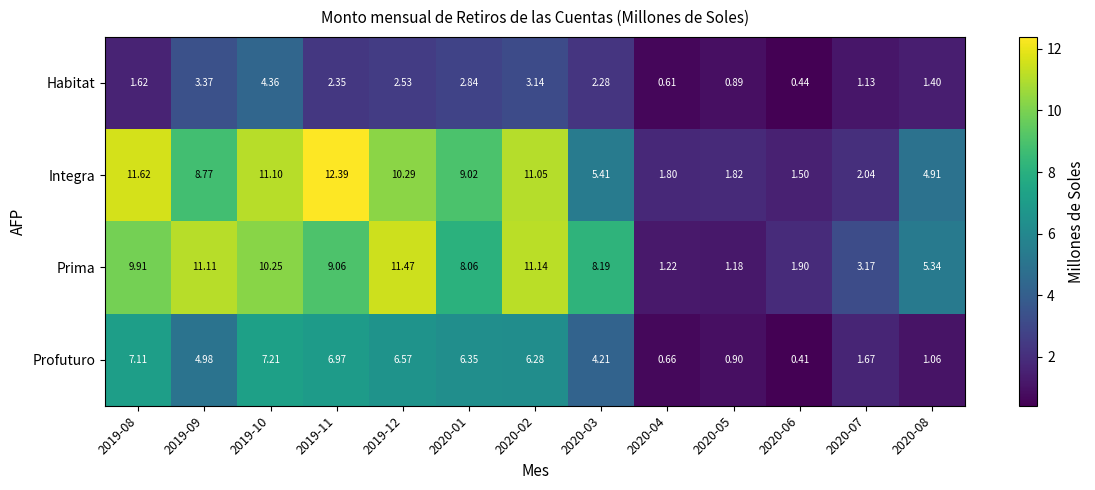

Which series has the widest spread of values?

Integra